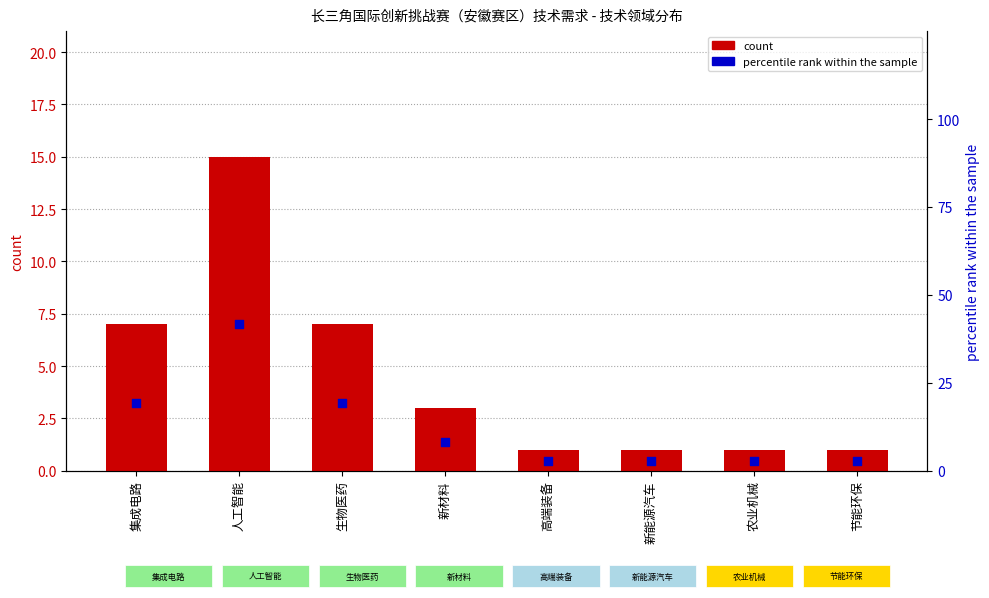

Is the value of count at 节能环保 greater than the value of percentile rank within the sample at 高端装备?

No